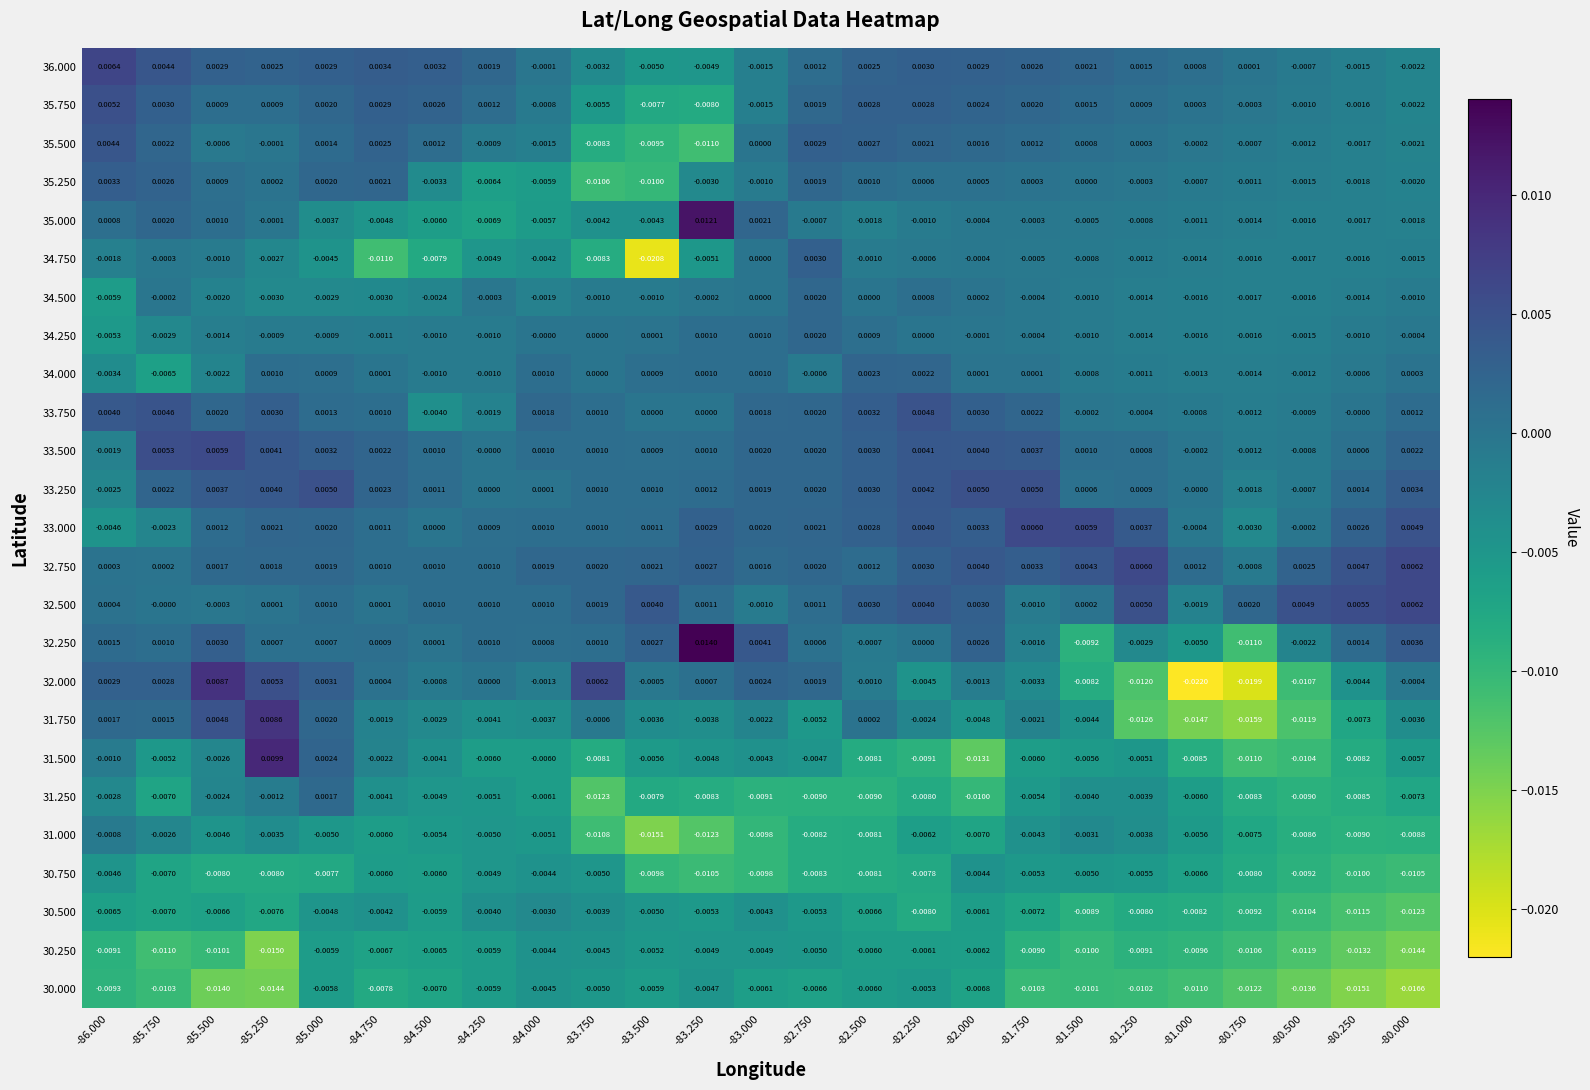

Is the value of 31.500 at -84.000 greater than the value of 30.250 at -84.250?

No